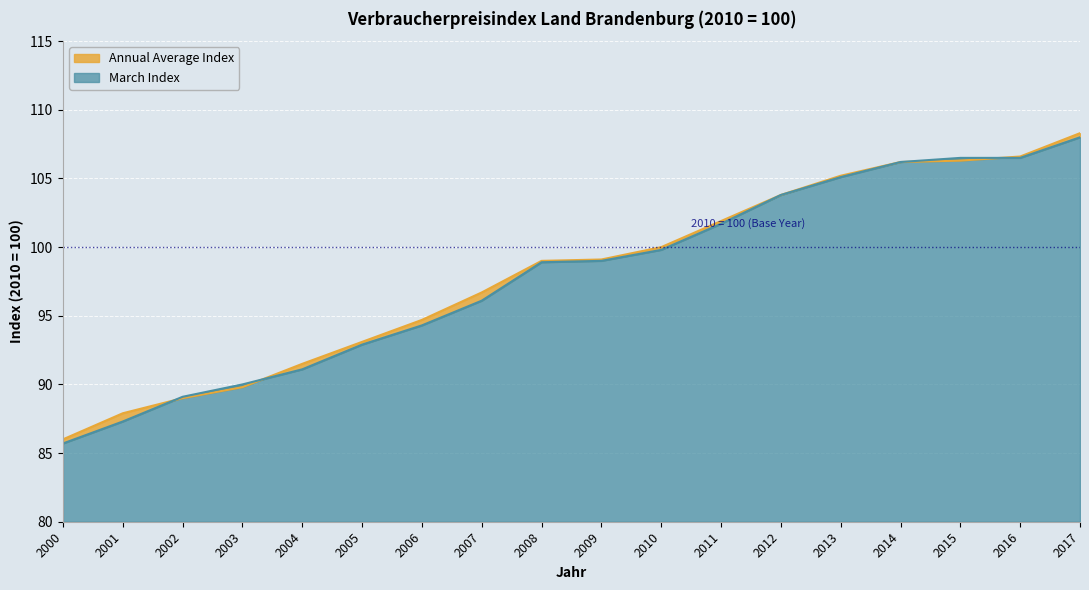

True or false: Annual Average Index has more than 1 interior local peaks.

False